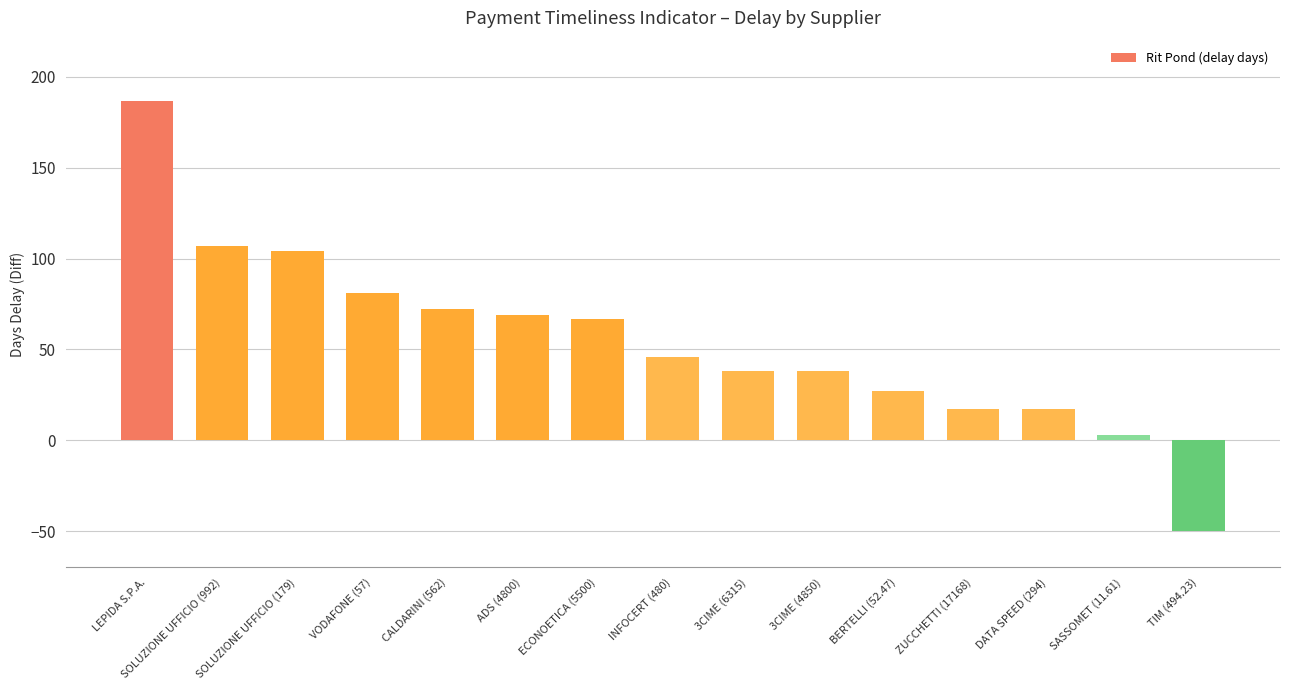

Approximately how many times larger is the value at 3CIME (6315) compared to ECONOETICA (5500)?

0.6